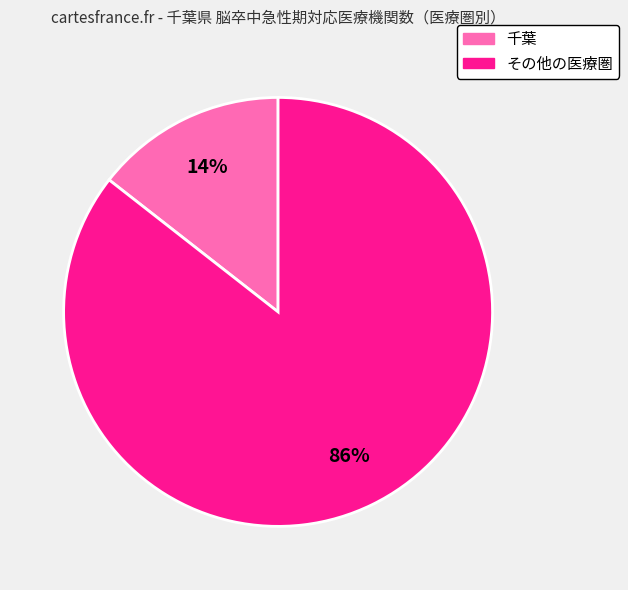

How many segments does this pie chart have?

2